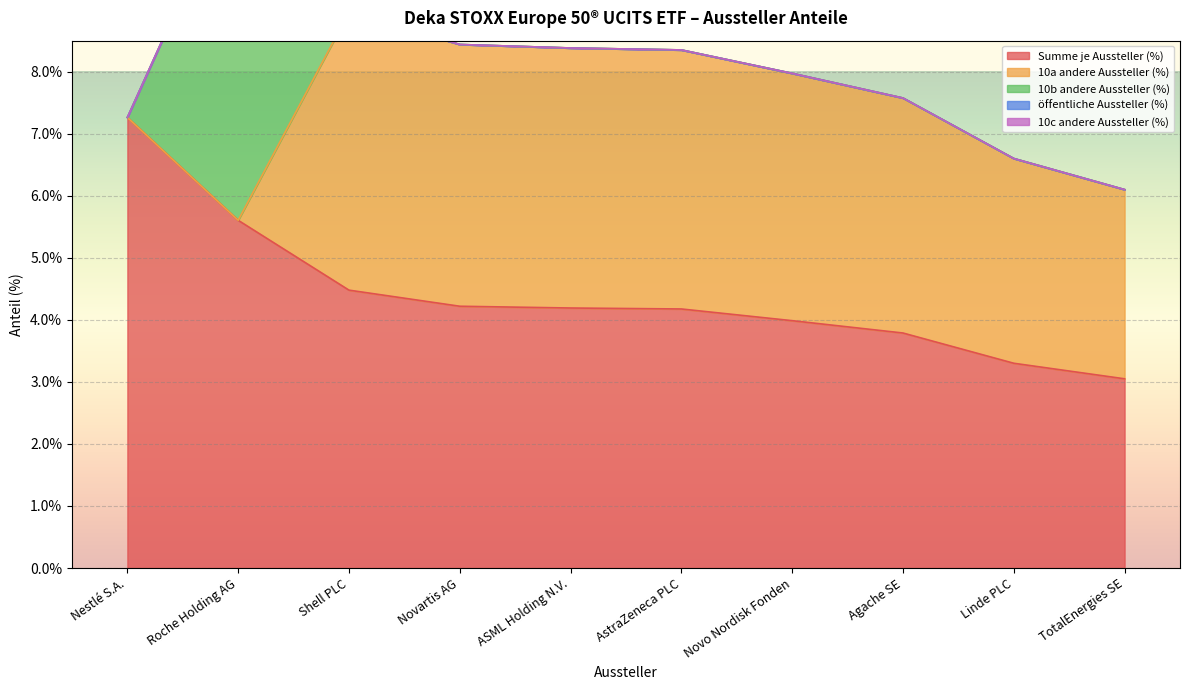

True or false: 10b andere Aussteller (%) has more than 1 points higher than both neighbors.

False